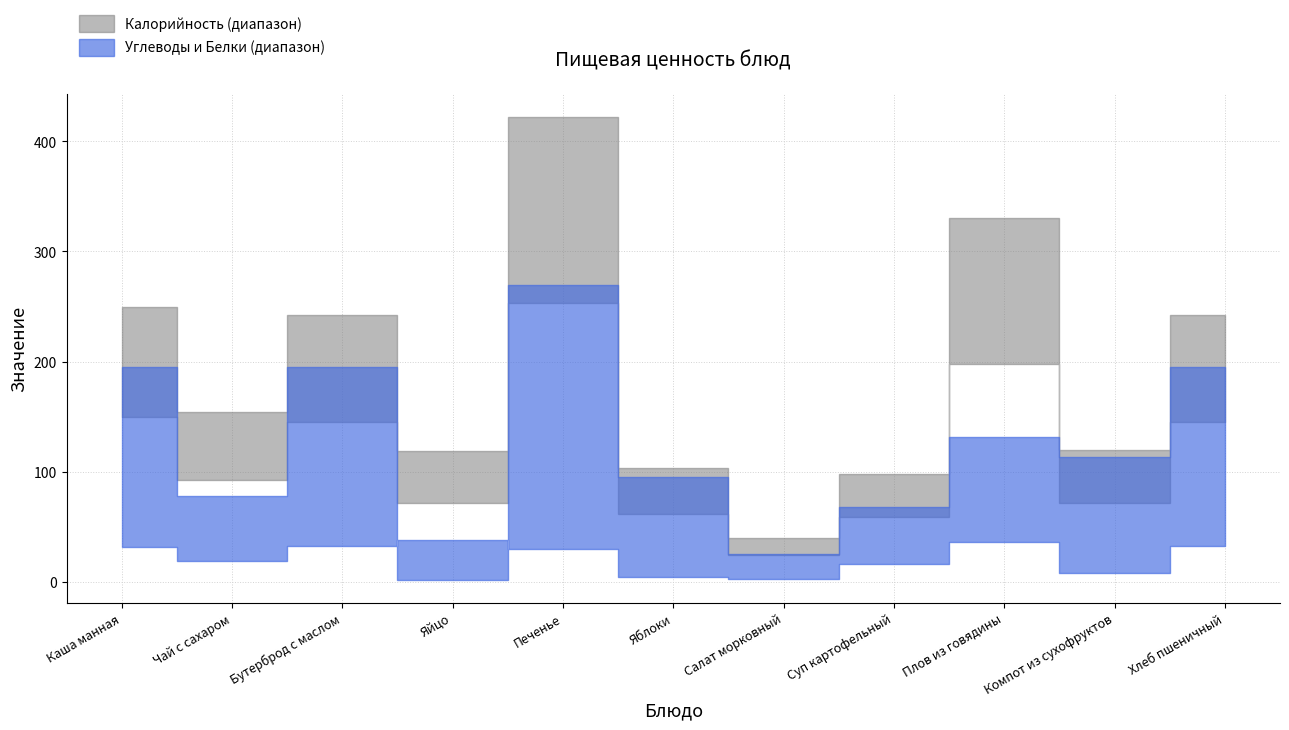

What is the difference between the maximum and minimum values in the Белки series?

8.8